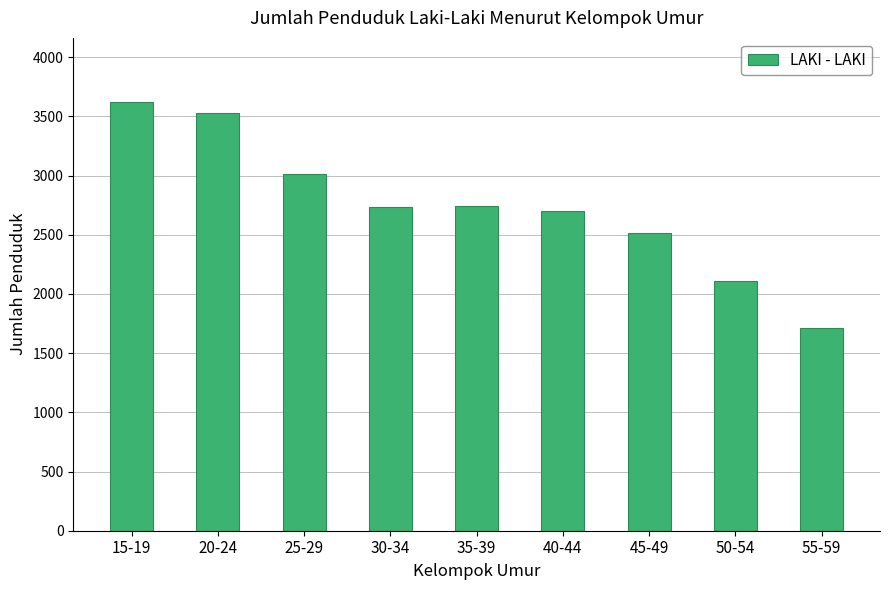

What is the difference between the maximum and second lowest values?

1507